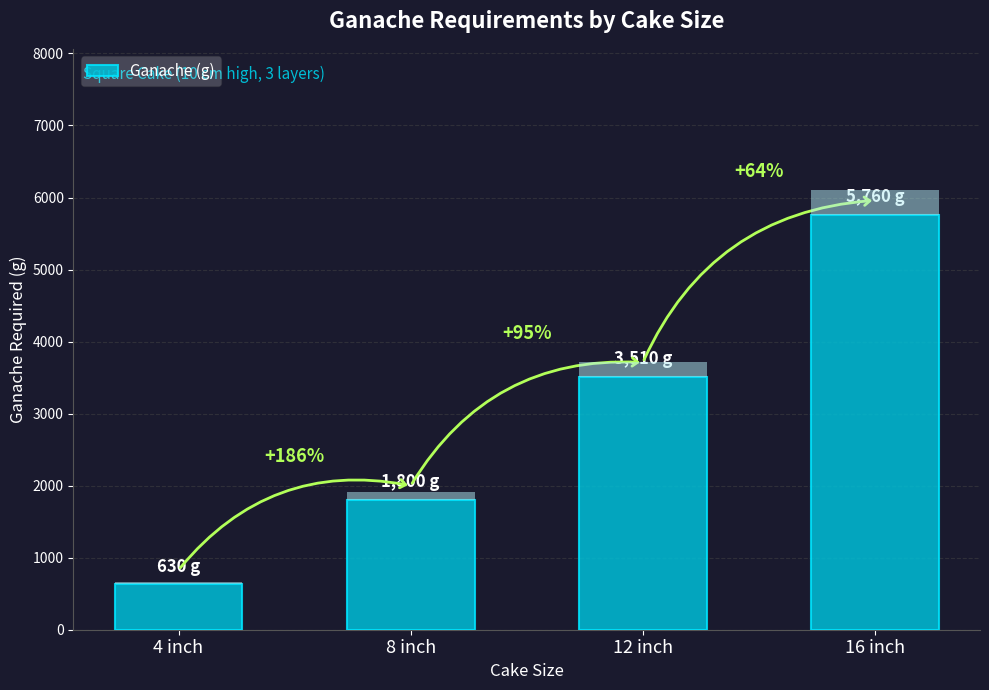

What is the sum of the values at 12 inch and 16 inch?

9270